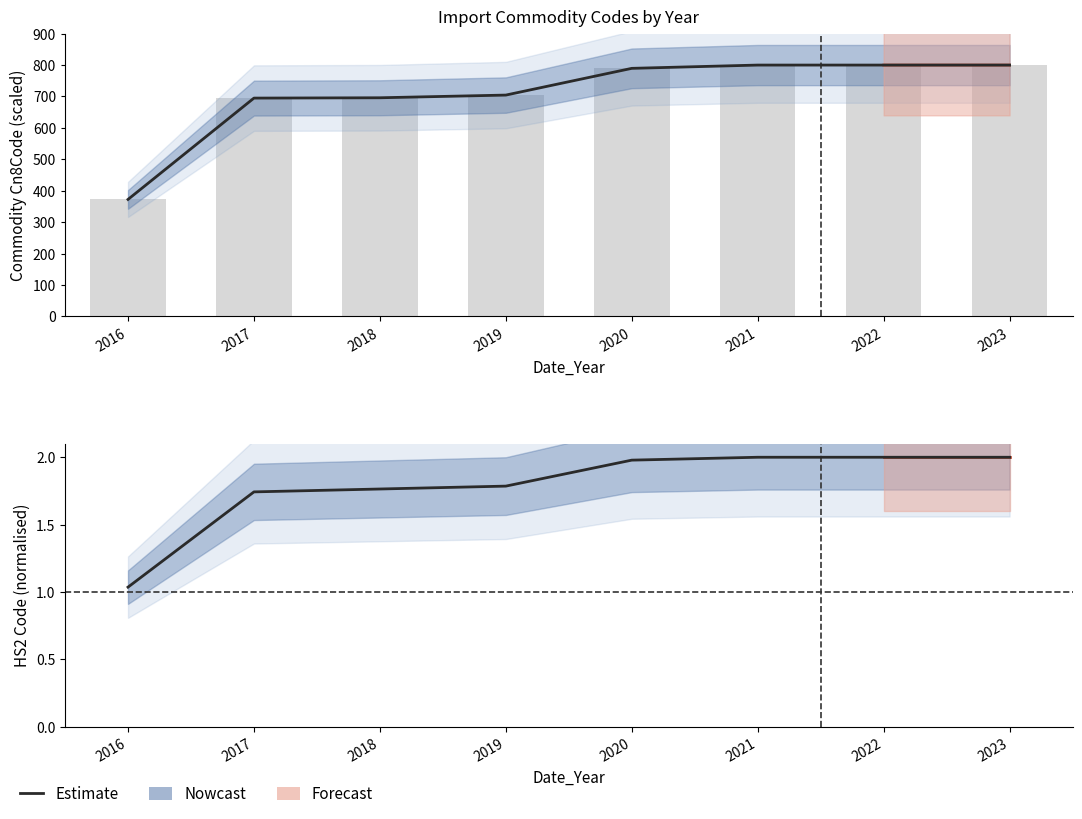

What is the change in value from 2017 to 2021?

+0.3